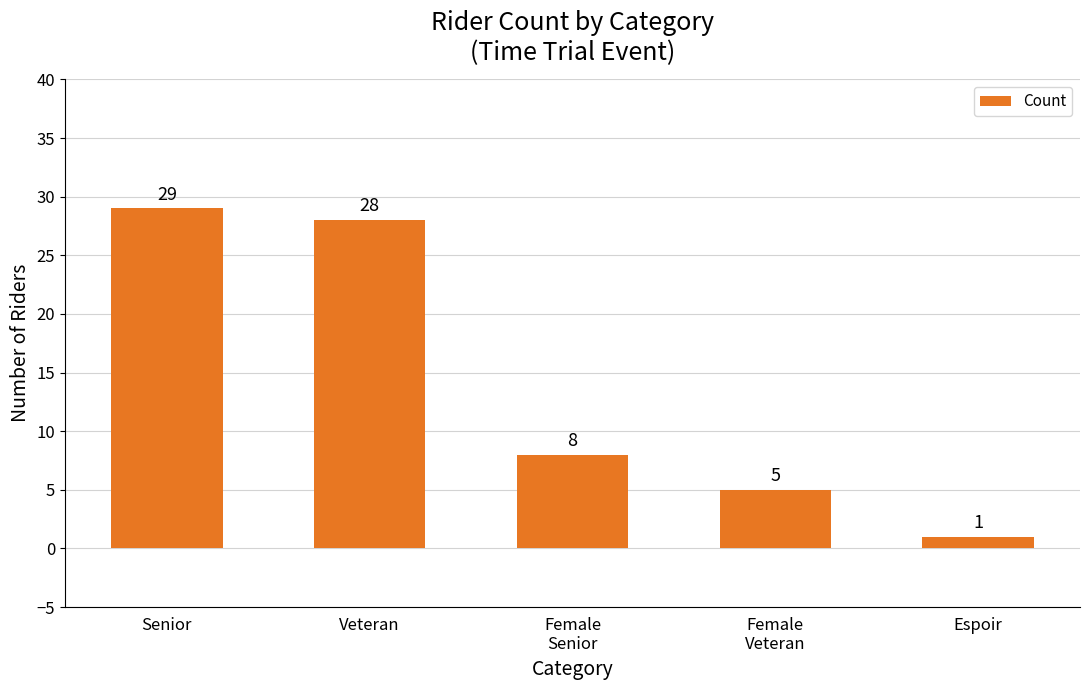

What value does the data have at Female
Senior, to the nearest 10?

10